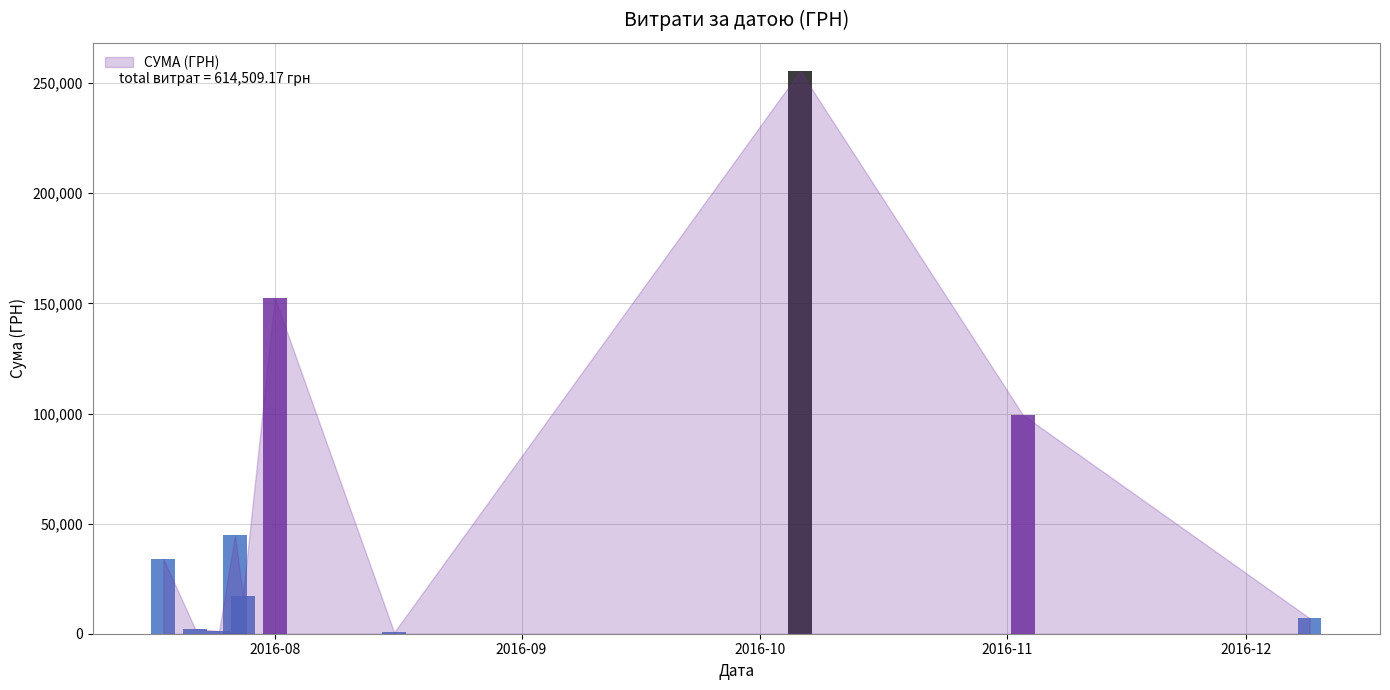

The chart shows a value of 2302.0 at 27.07.2016. True or false?

True